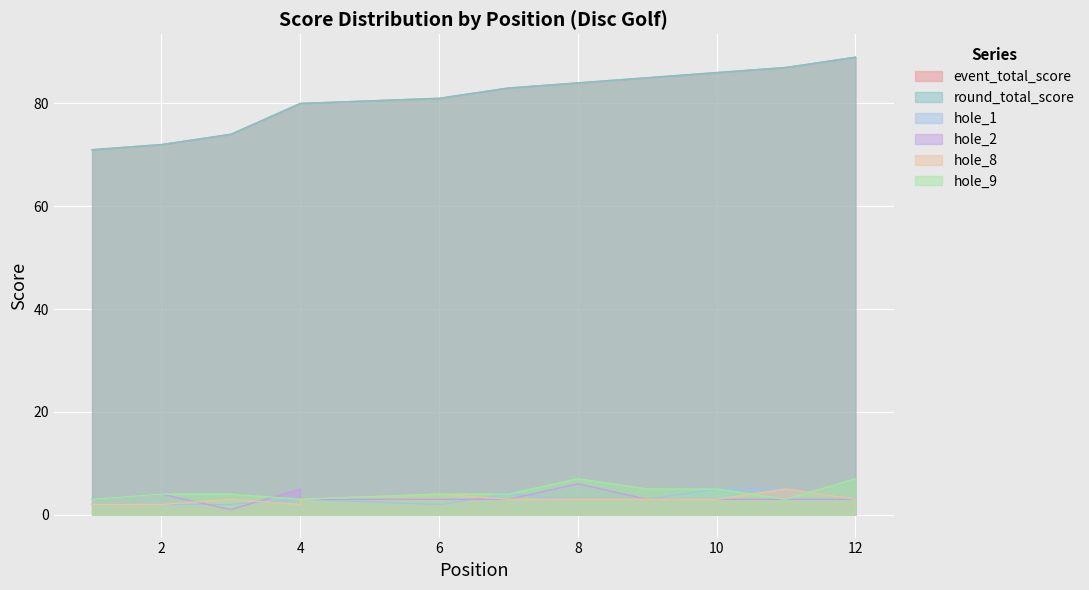

Which has a higher value, 2 or 8?

8